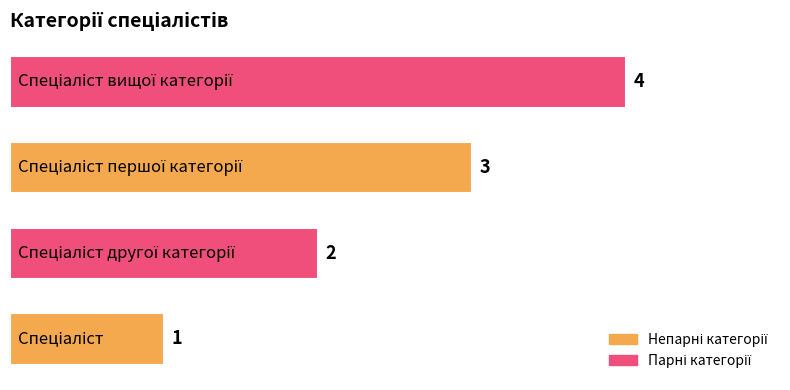

How many values are below 3?

2